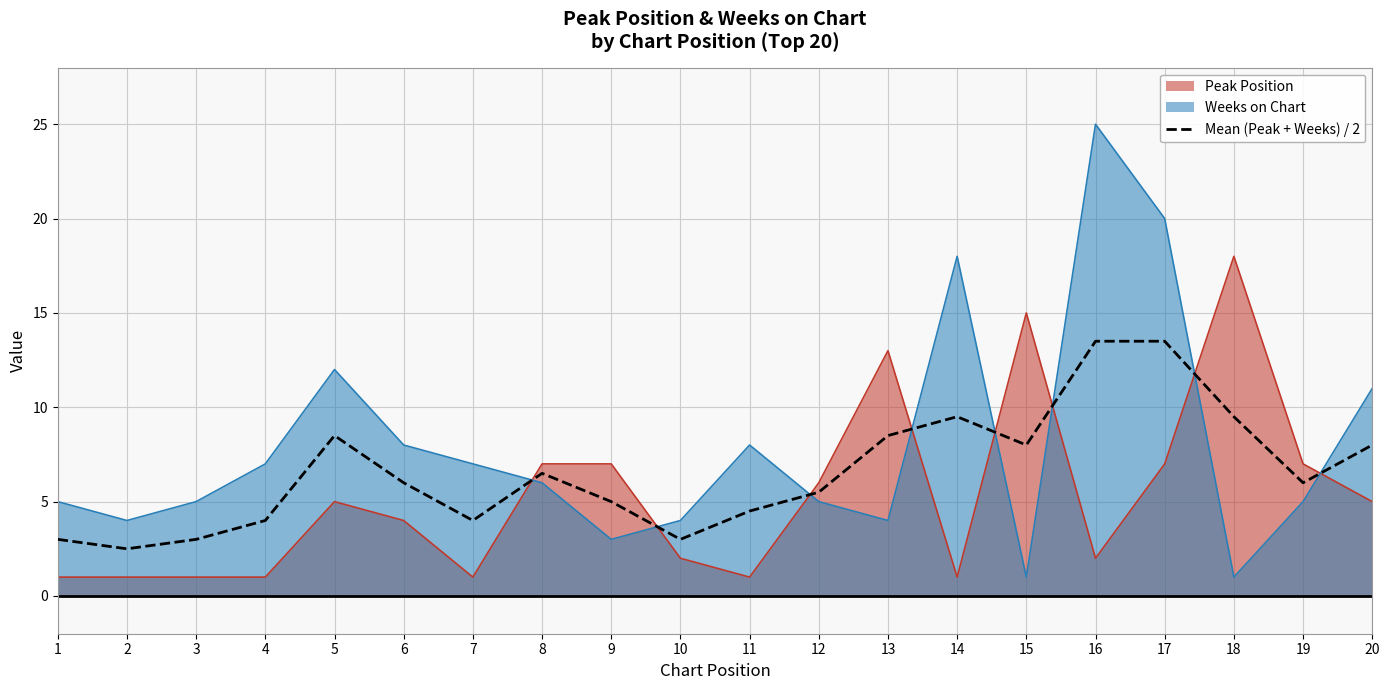

True or false: the data shows 9.5 at 14.

True